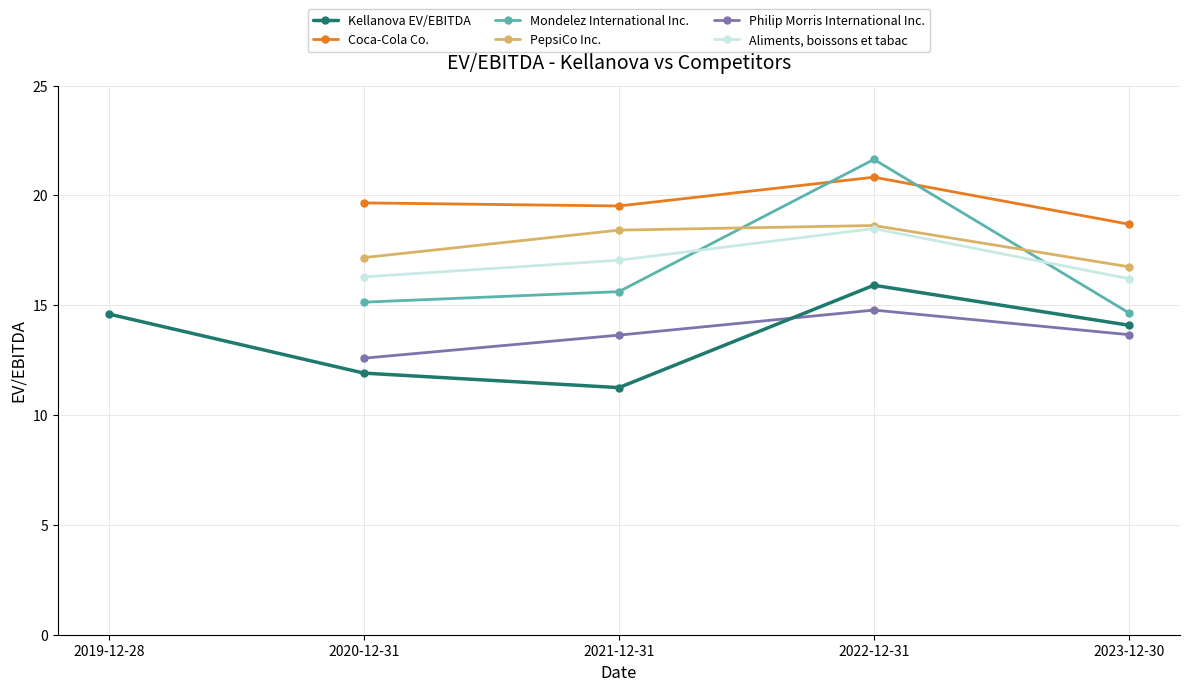

True or false: Coca-Cola Co. and Mondelez International Inc. cross at least once.

True